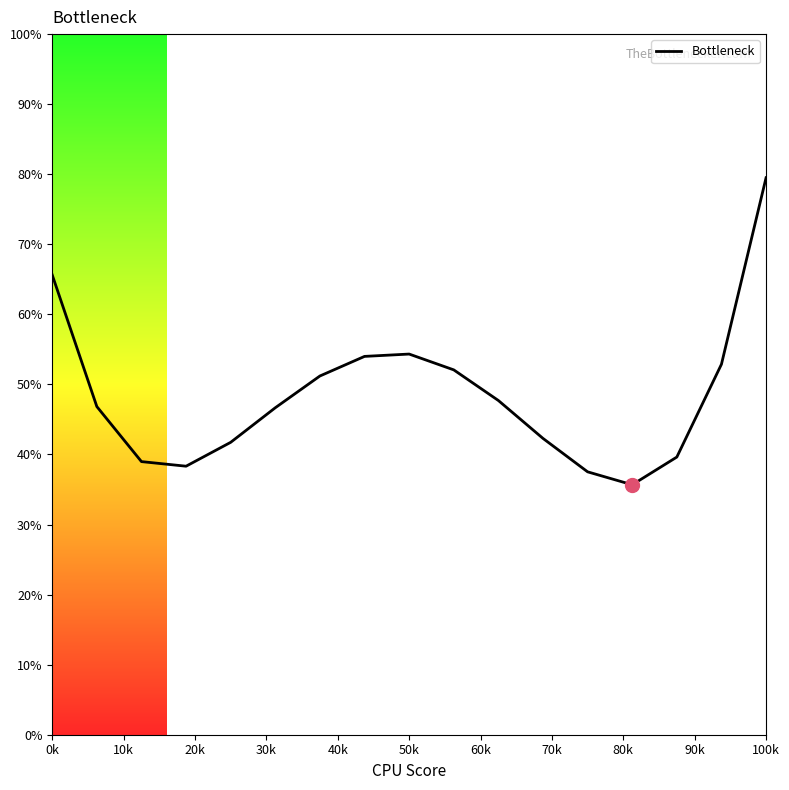

What is the difference between the maximum and minimum values?

43.8